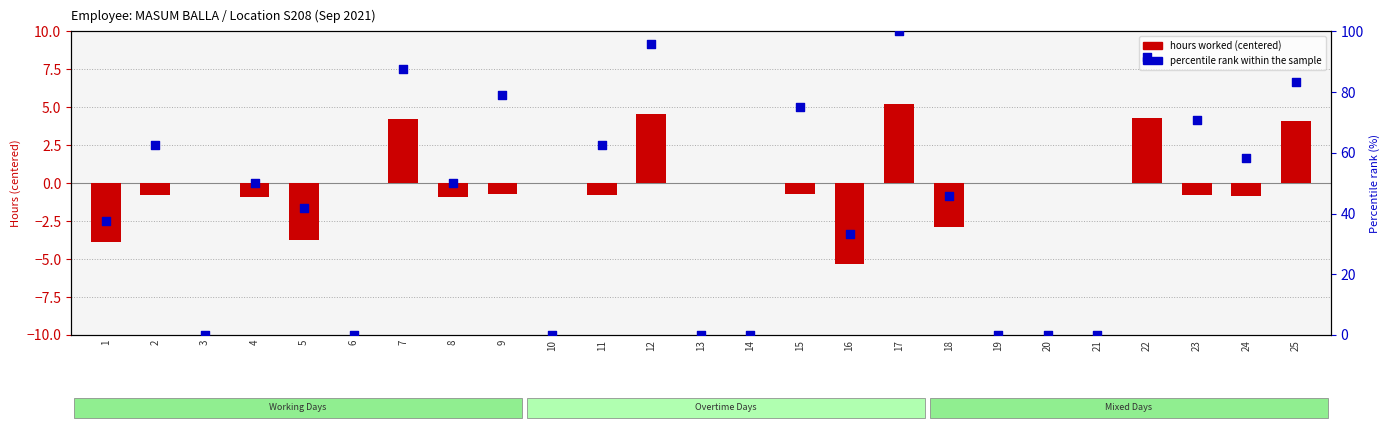

Which series has the widest spread of Y values?

percentile rank within the sample